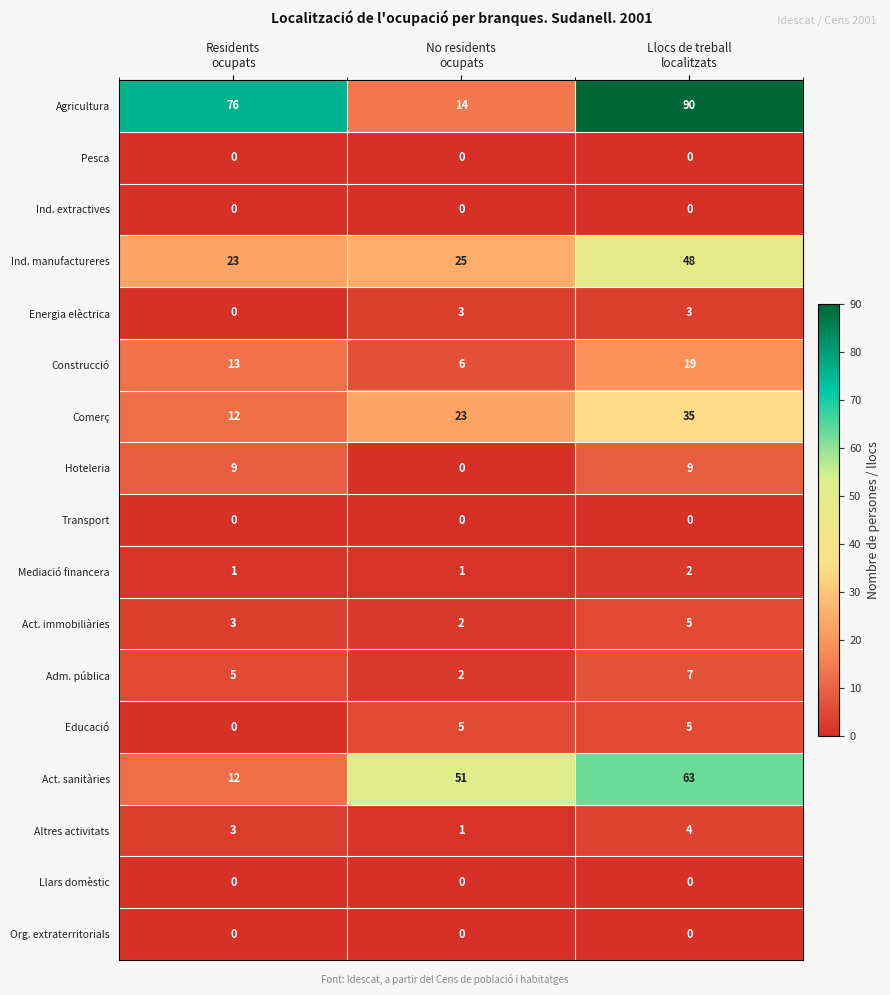

At how many categories does at least one series exceed 21?

3